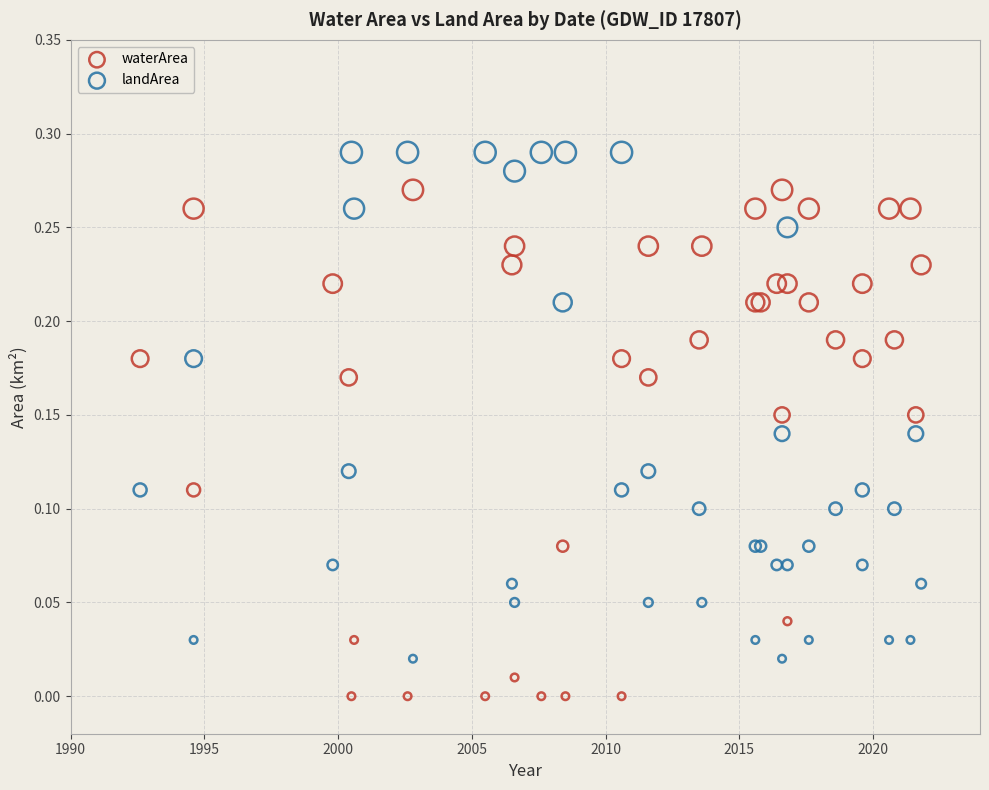

What is the X range (max minus min) for the scatter plot?

29.2